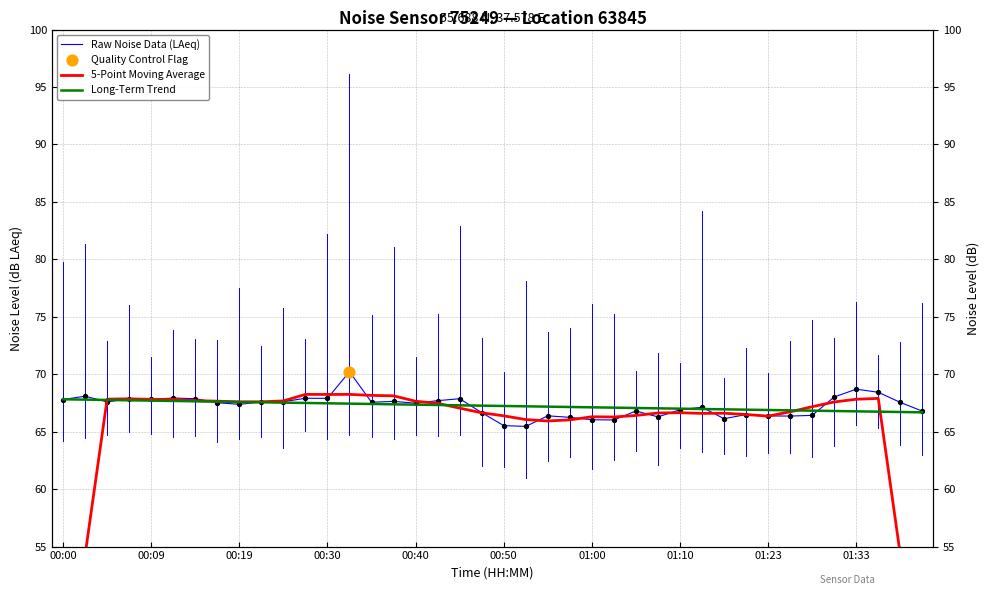

Which series contains the highest Y value?

Raw Noise Data (LAeq)